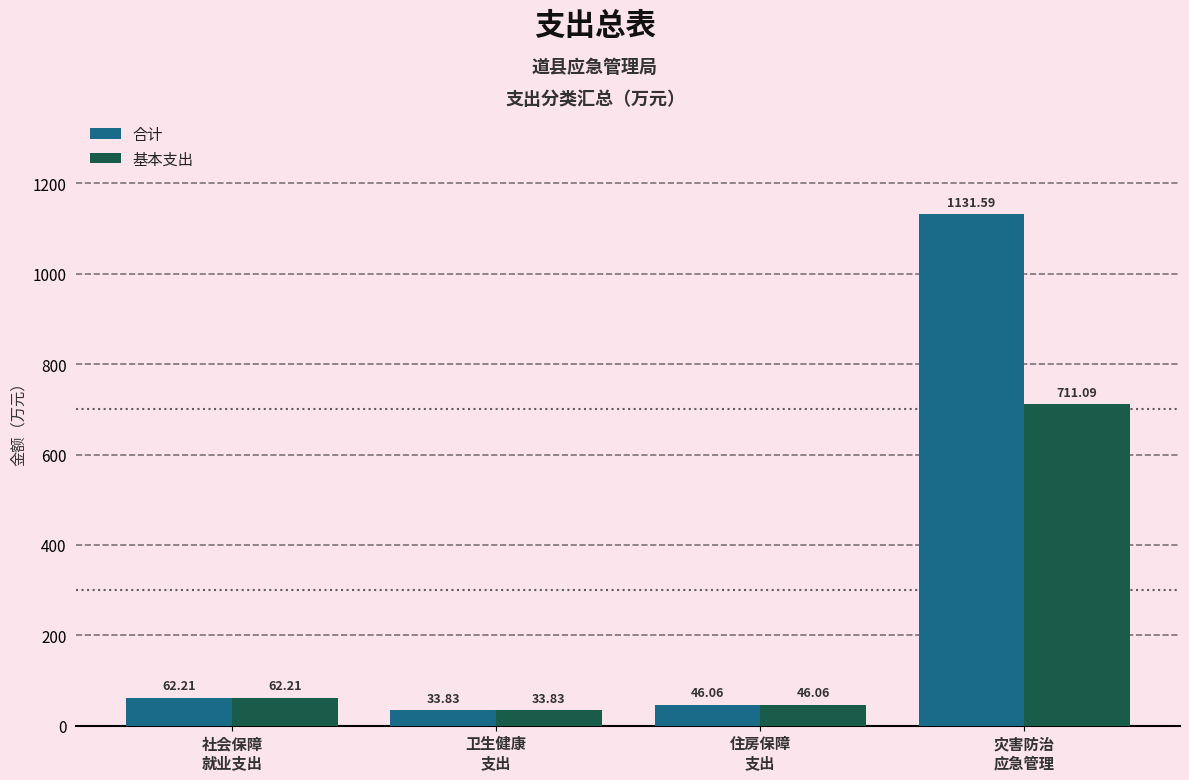

Reading right to left, list all the values displayed in this chart.

合计: 1131.6	46.1	33.8	62.2
基本支出: 711.1	46.1	33.8	62.2